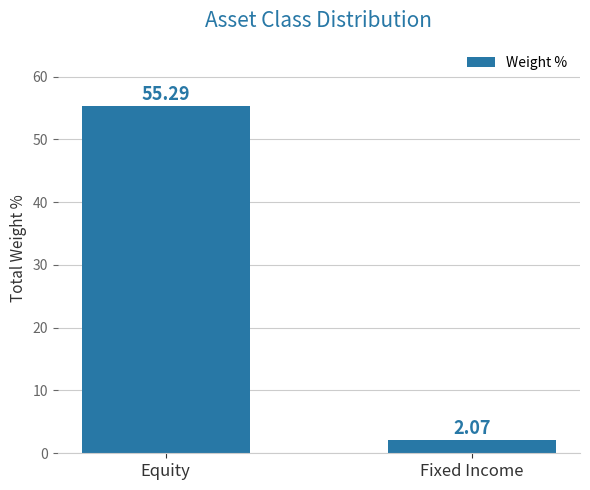

How many data points are above 55?

1